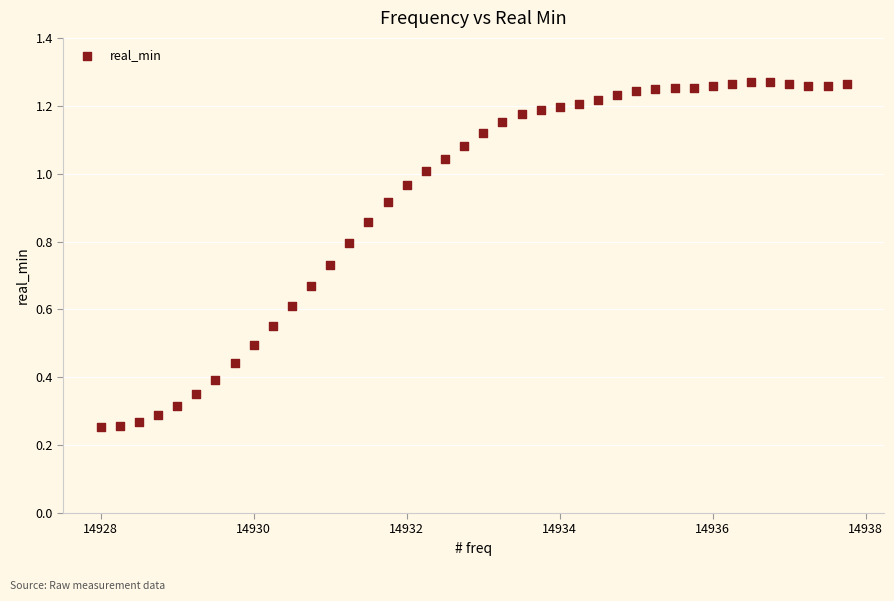

What is the range of X values (max minus min)?

9.8